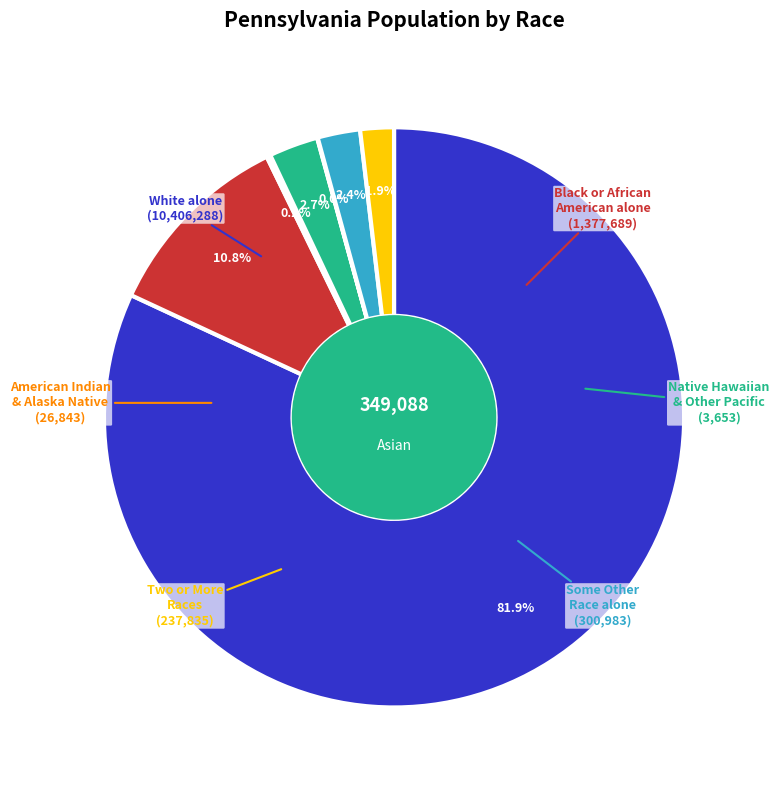

How many segments does this pie chart have?

7